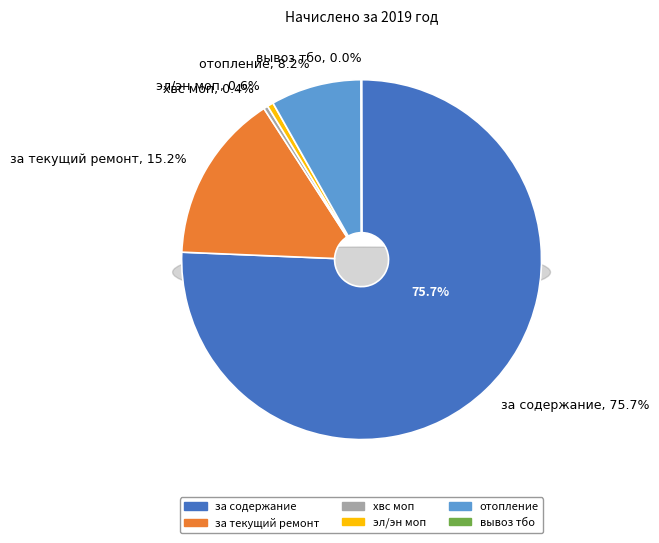

To the nearest percent, what portion does эл/эн моп represent?

1%